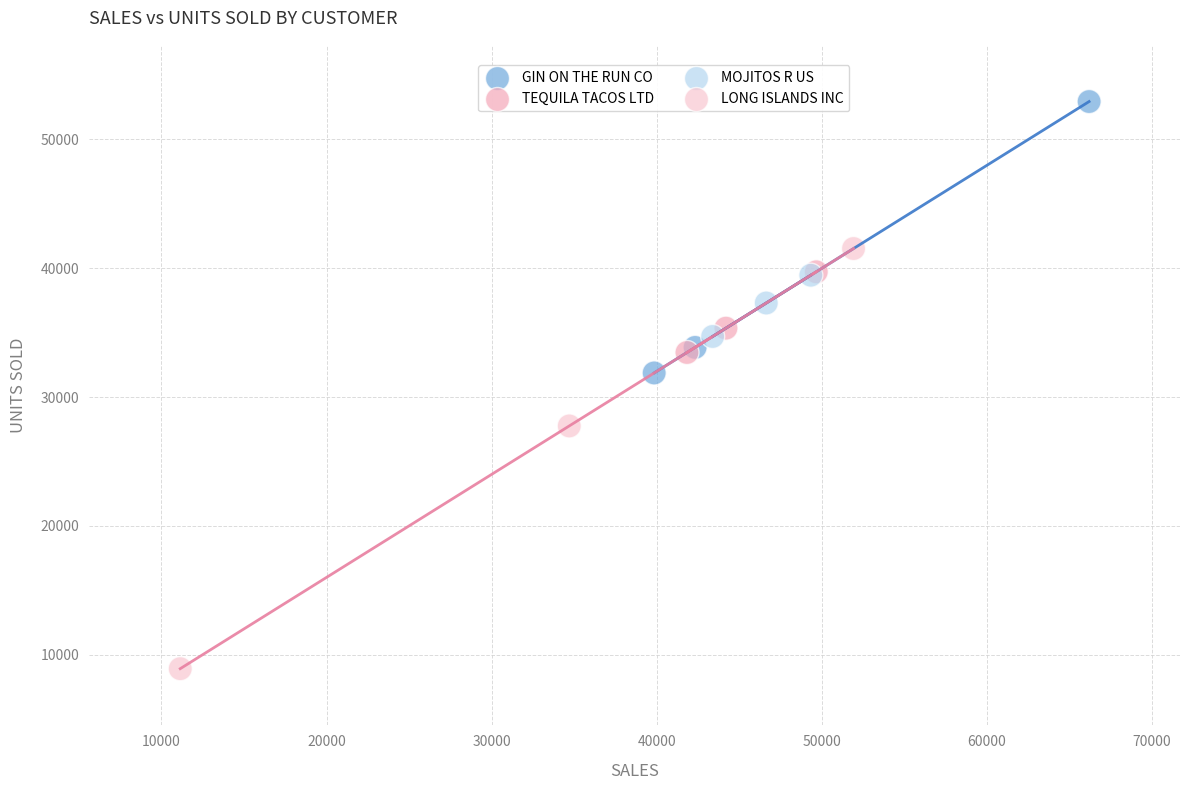

Which series contains the highest Y value?

GIN ON THE RUN CO